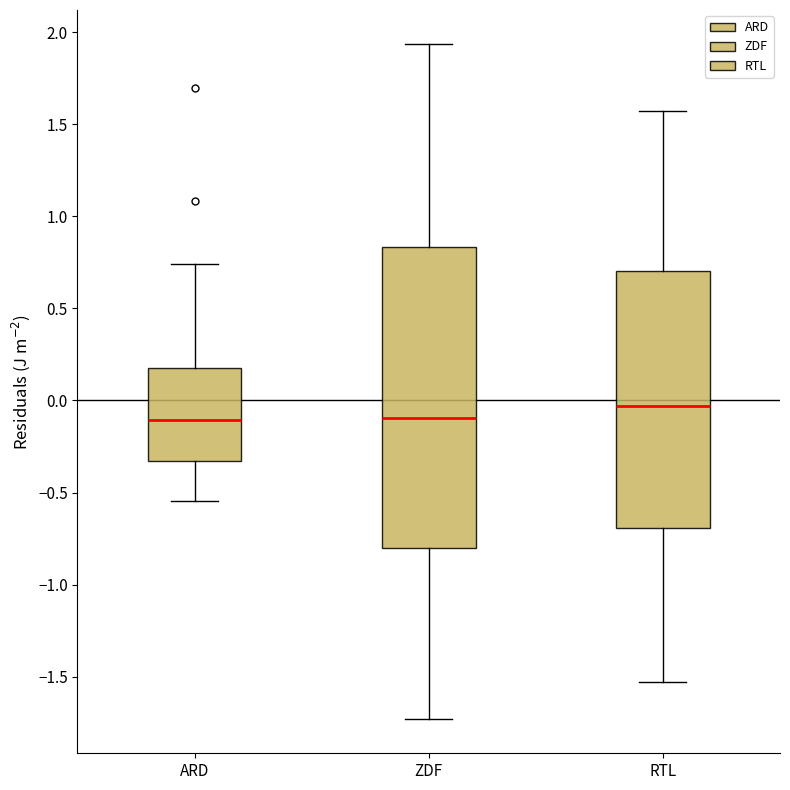

Which box is the tallest, from its lower edge to its upper edge?

ZDF